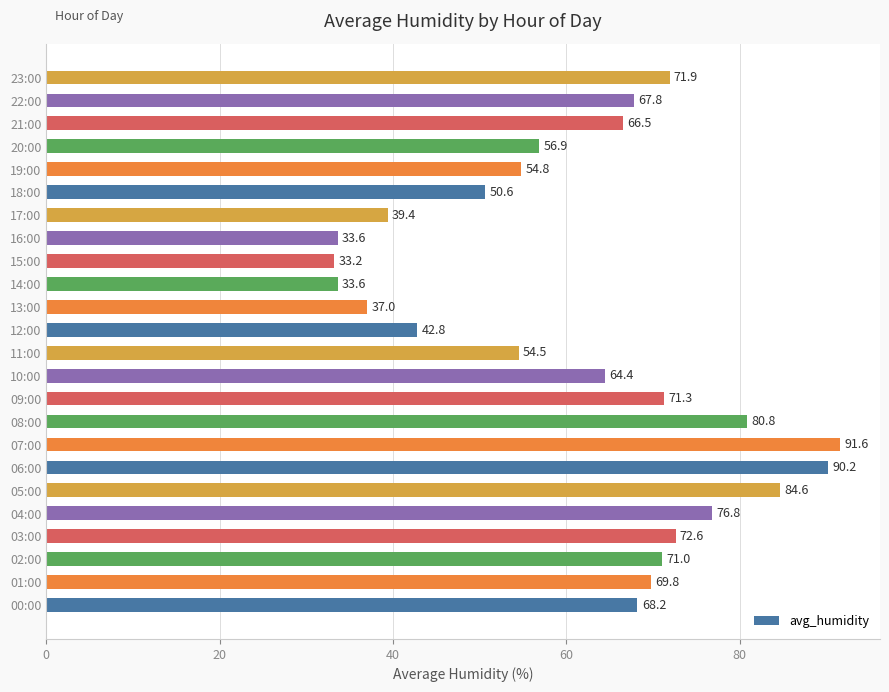

Reading bottom to top, list all the values displayed in this chart.

68.2	69.8	71.0	72.6	76.8	84.6	90.2	91.6	80.8	71.3	64.4	54.5	42.8	37.0	33.6	33.2	33.6	39.4	50.6	54.8	56.9	66.5	67.8	71.9